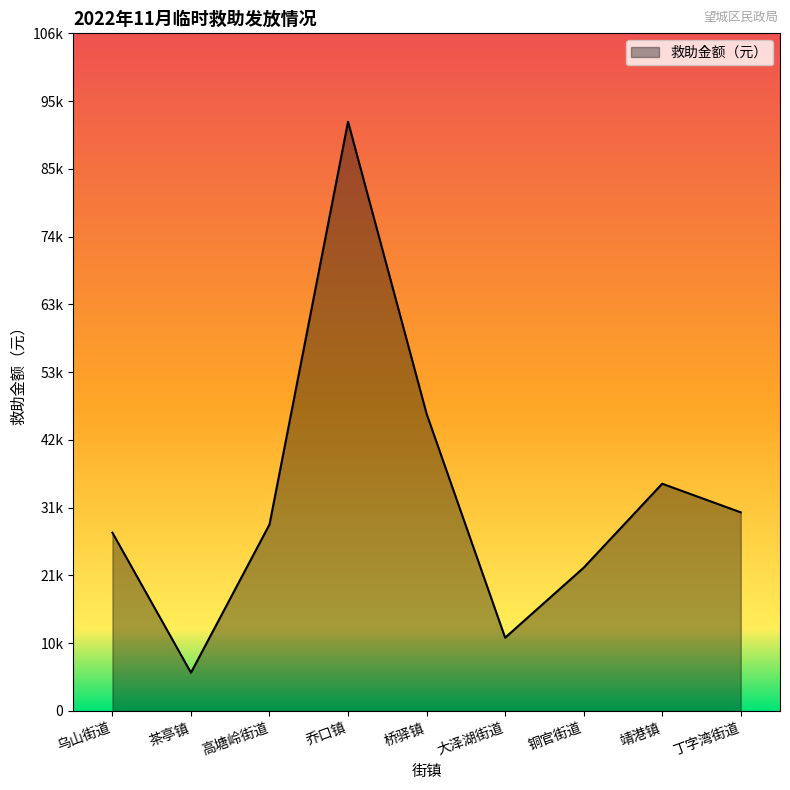

At which label does the data first exceed 29300?

乔口镇